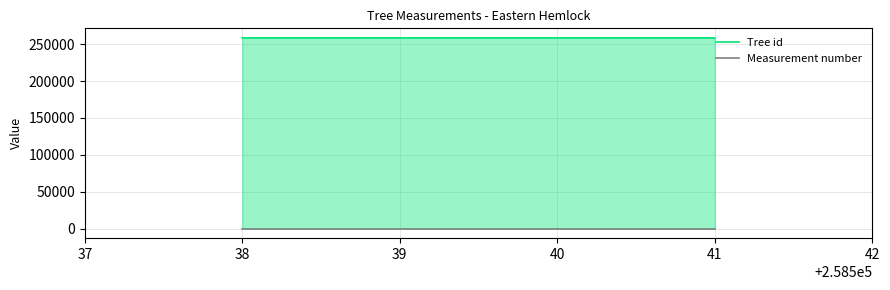

The Measurement number series shows 1 at 39. True or false?

False